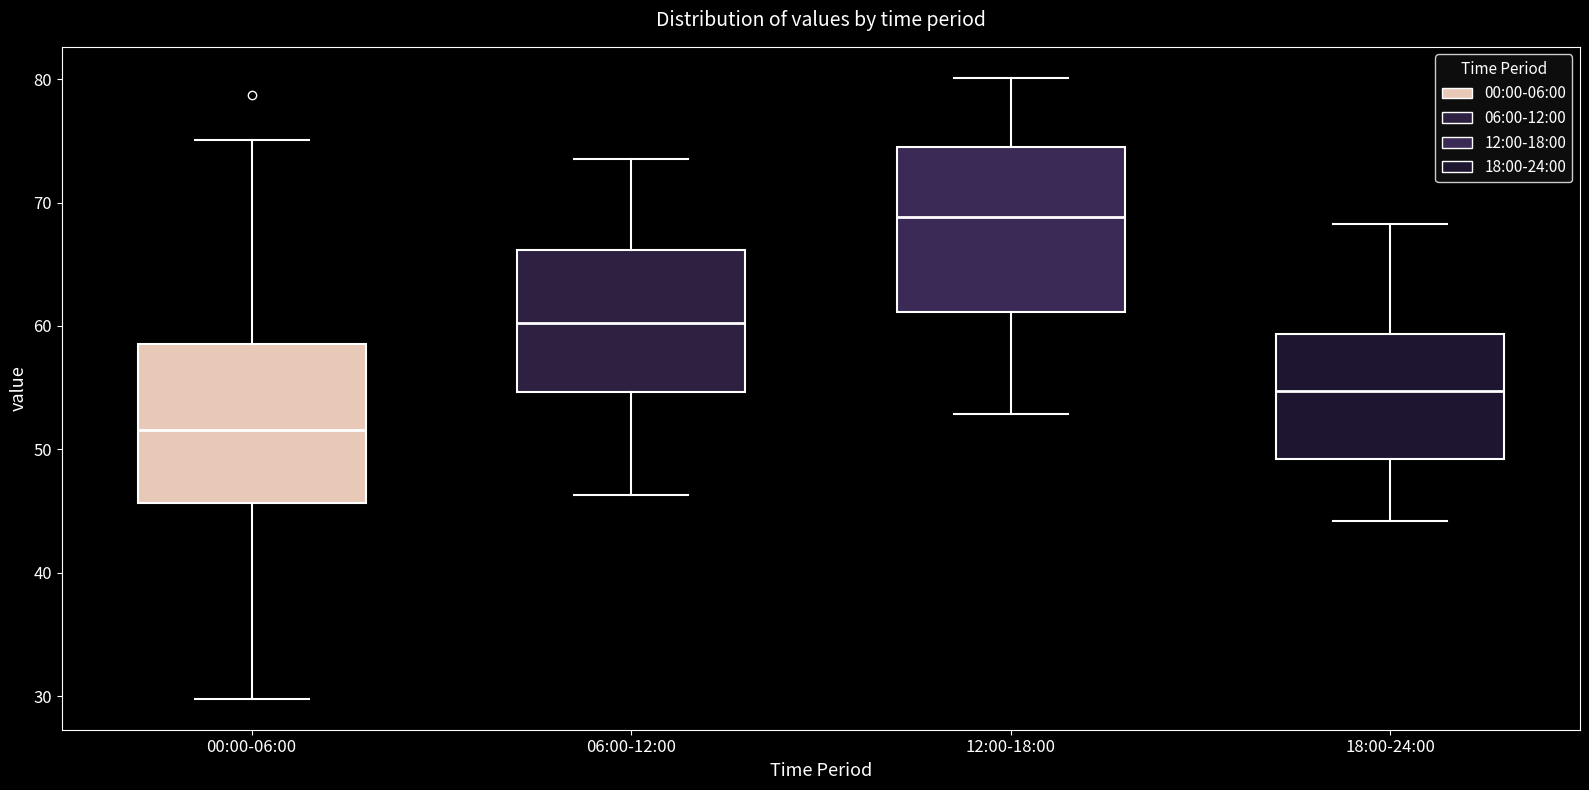

Where does the upper whisker of the box for 00:00-06:00 end on the y-axis? The values are not printed on the chart, so give them approximately, as read against the axis.

75